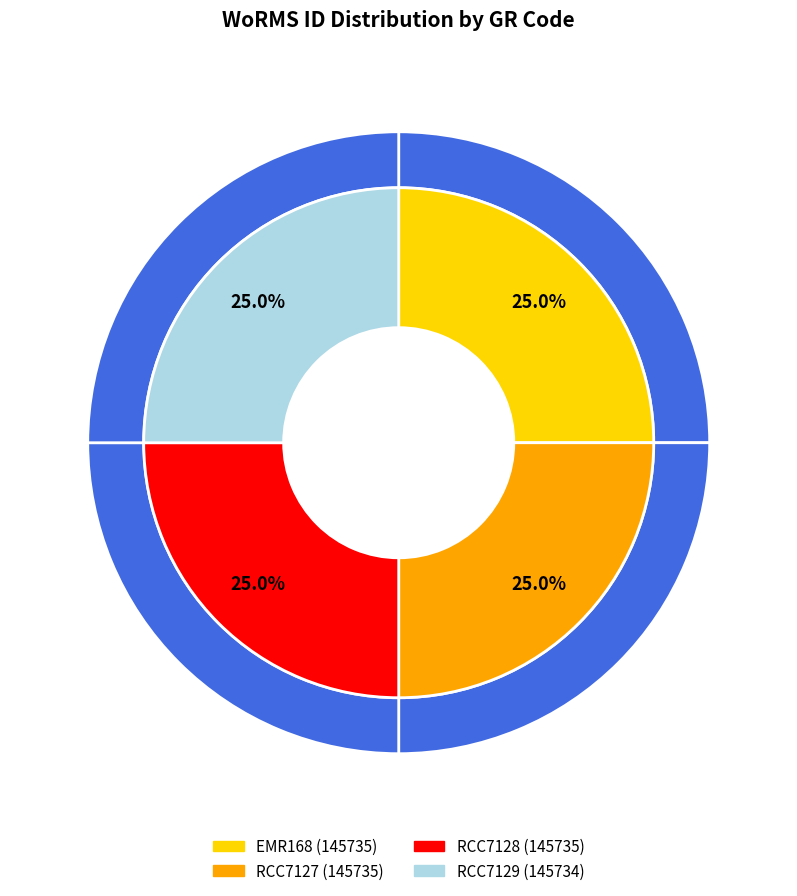

What is the change in value from EMR168 to RCC7129?

-1